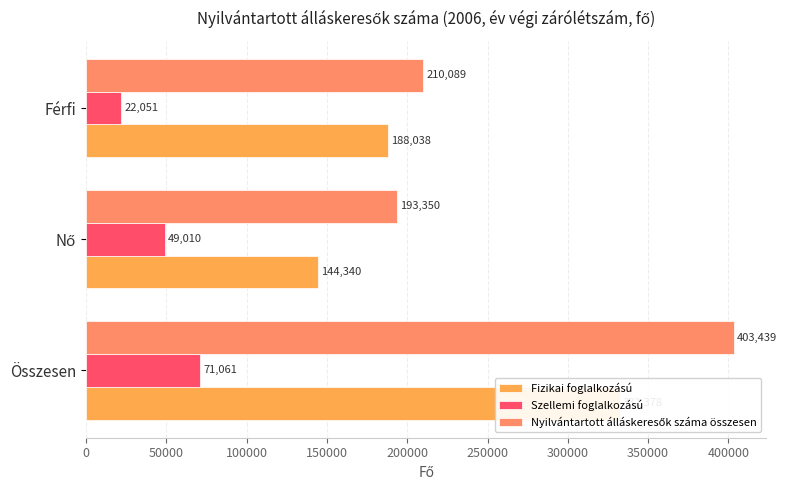

What is the total value across all series at Nő?

386700